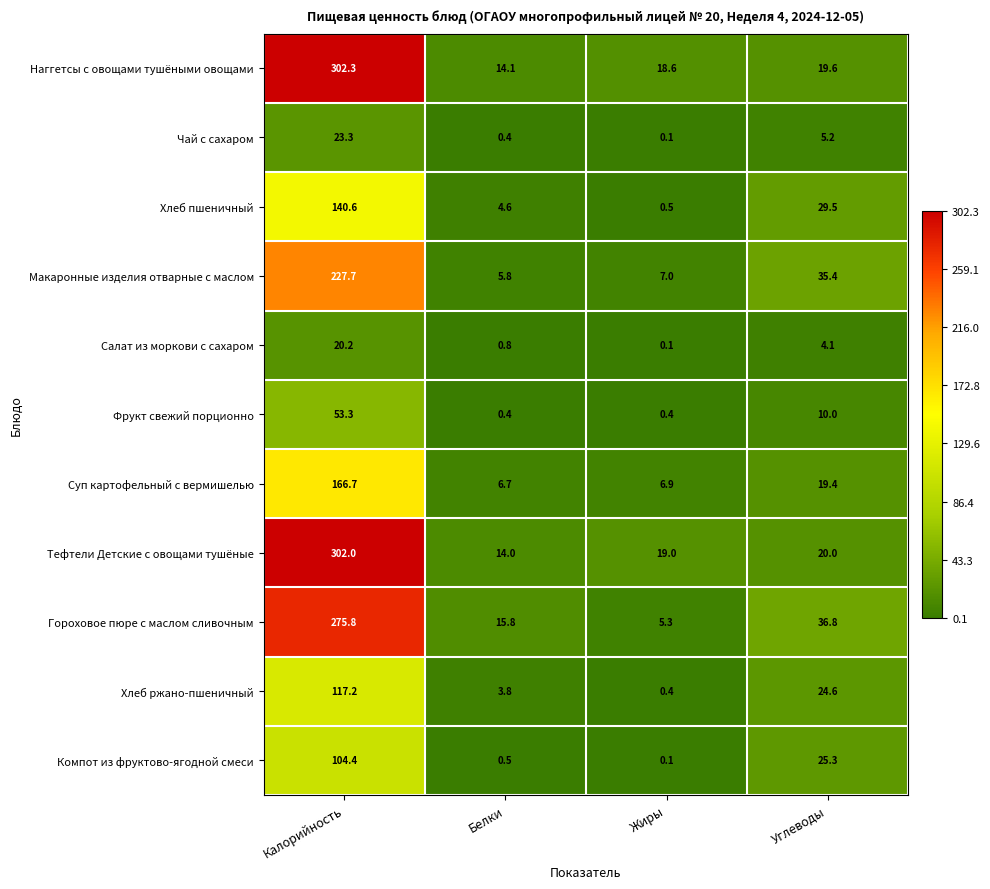

Count the number of categories in the chart.

4